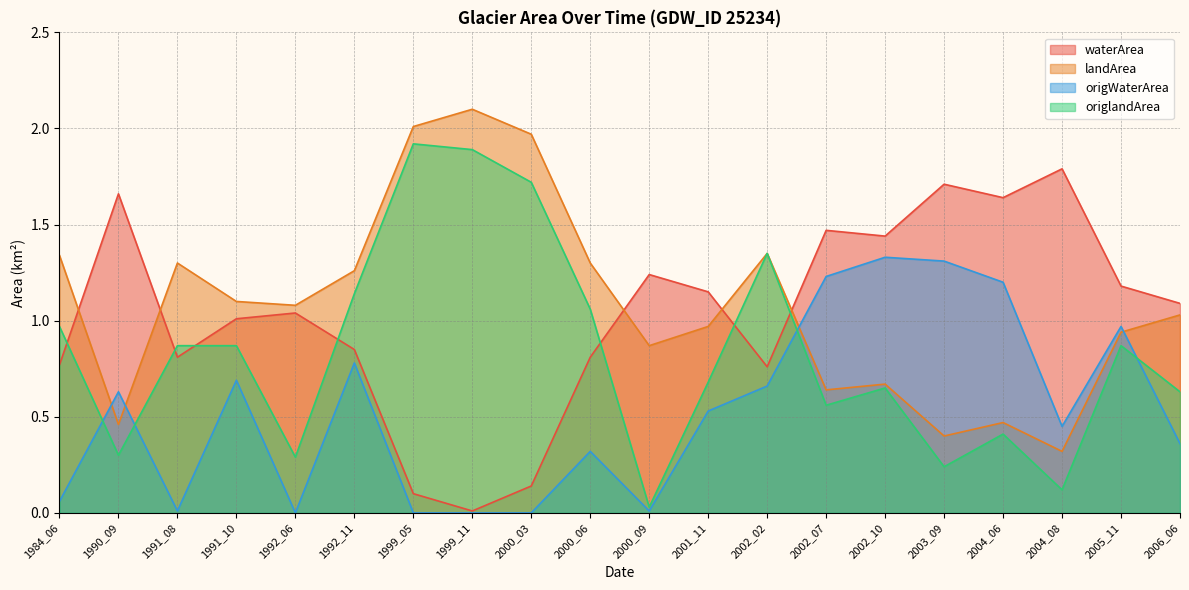

Is the value of landArea at 1991_10 greater than the value of origlandArea at 1990_09?

Yes